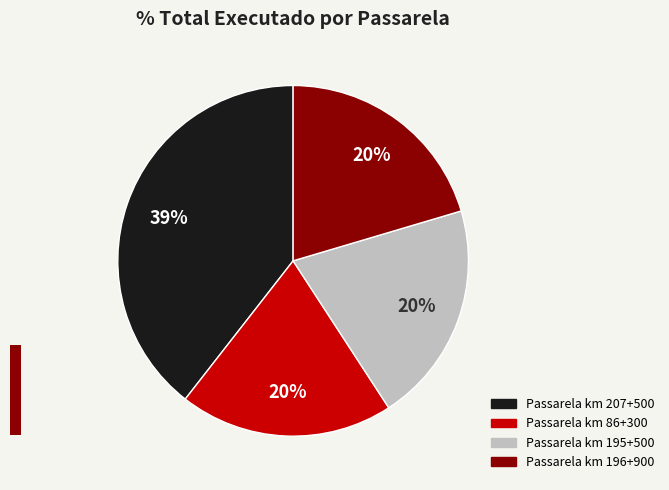

Is it true that Passarela km 196+900 is 20% of the pie?

True